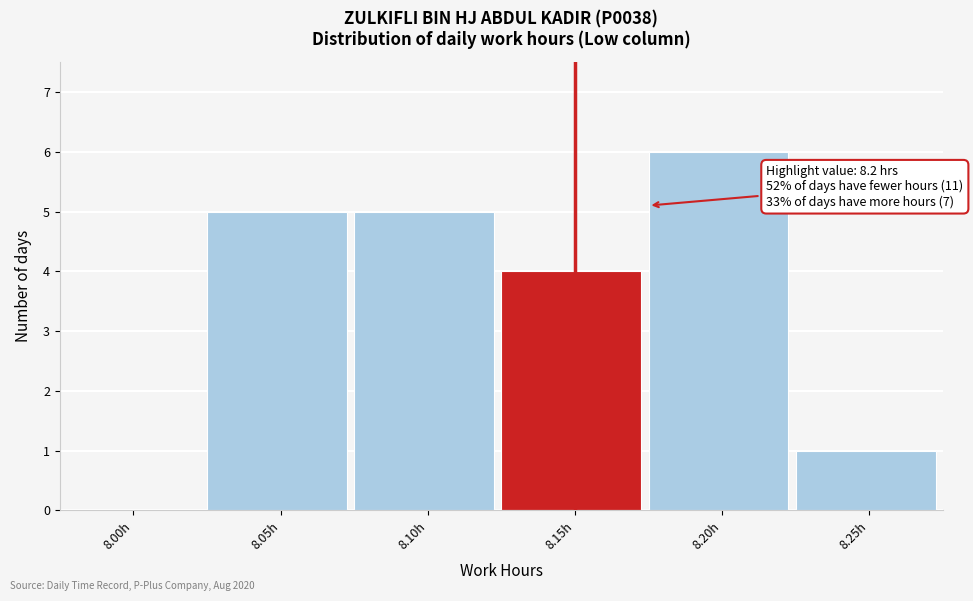

Reading left to right, transcribe all the data shown in this chart.

8.00h=0	8.05h=5	8.10h=5	8.15h=4	8.20h=6	8.25h=1